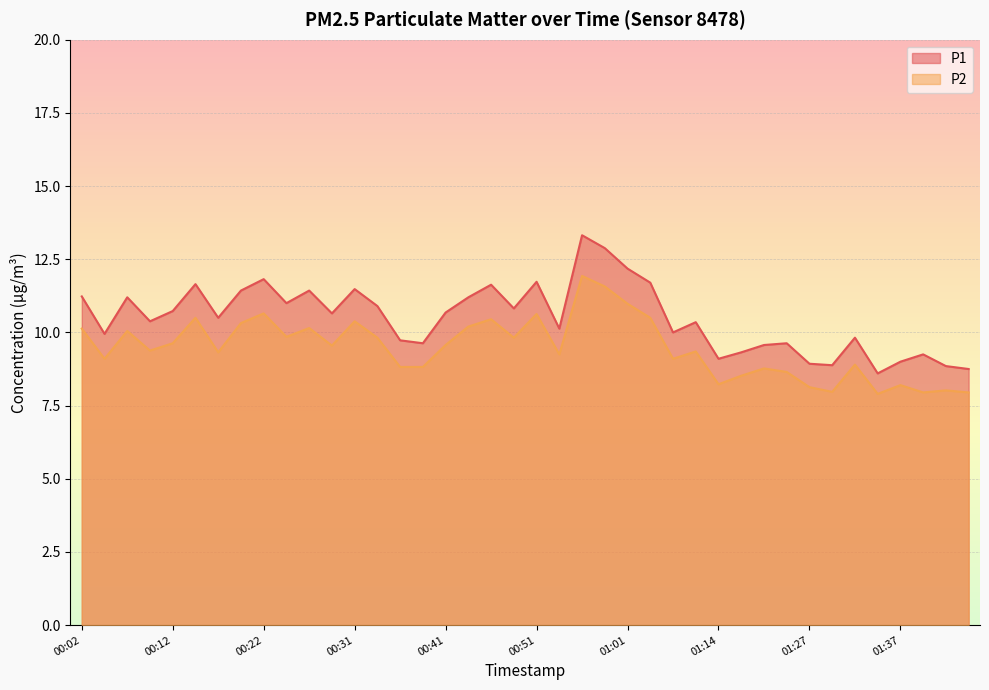

Which category has the highest value in the P1 series?

00:56